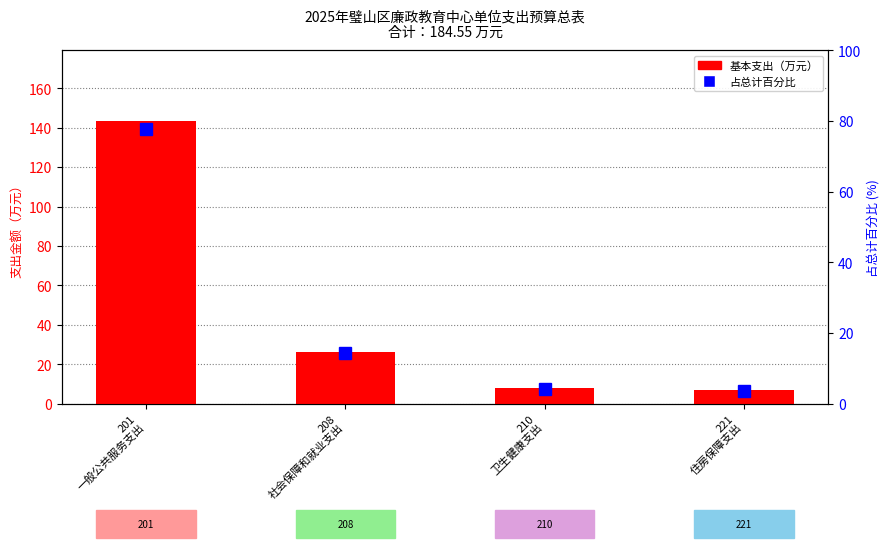

Which has a higher value, 210
卫生健康支出 or 221
住房保障支出?

210
卫生健康支出